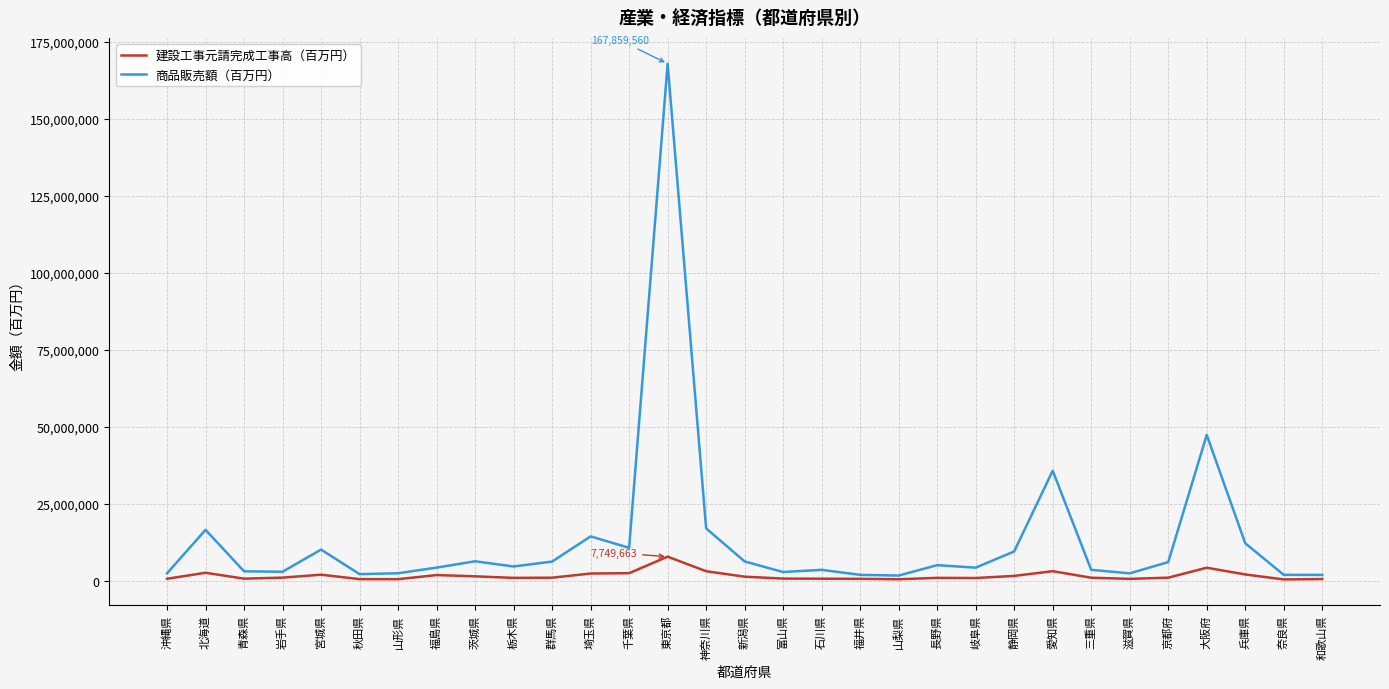

What is the sum of the 商品販売額（百万円） values at 秋田県 and 福井県?

3918532